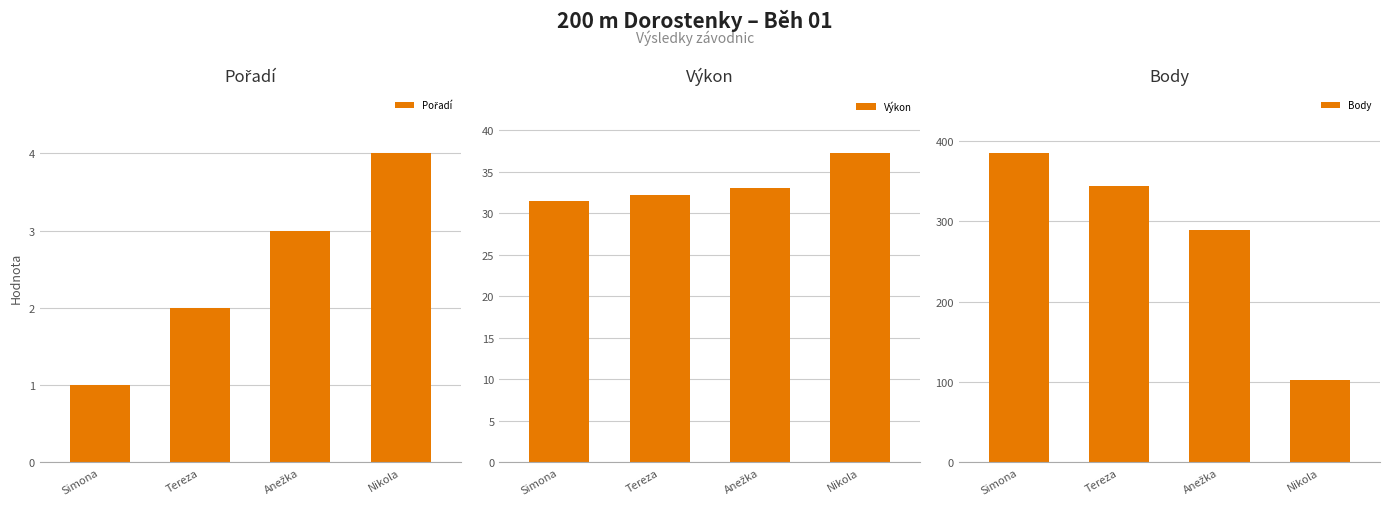

What is the label of the 1st bar from the left?

Simona